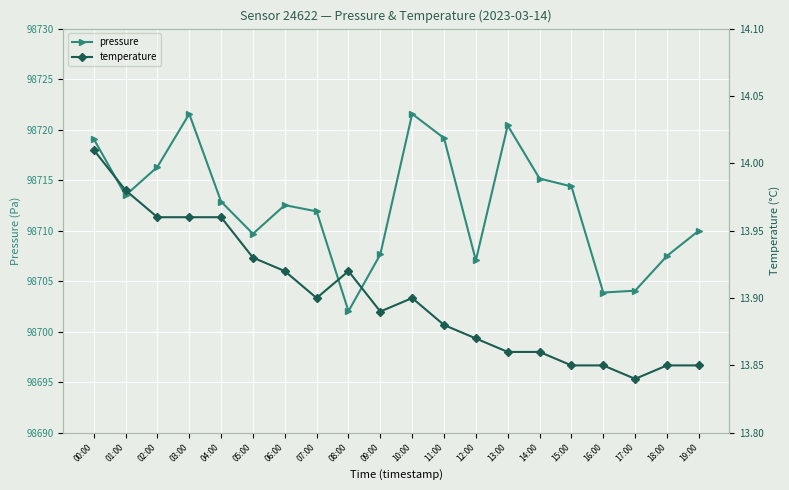

True or false: pressure and temperature cross at least once.

False